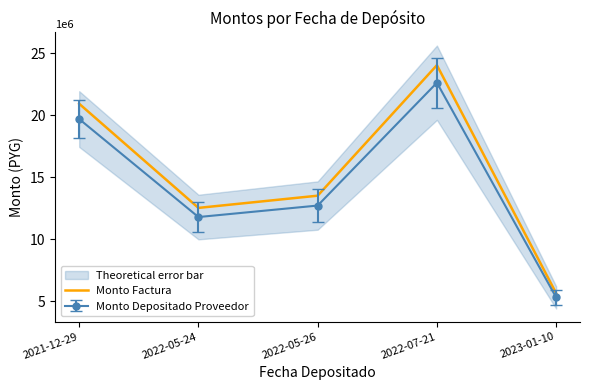

Count the number of values greater than 13506668.

2